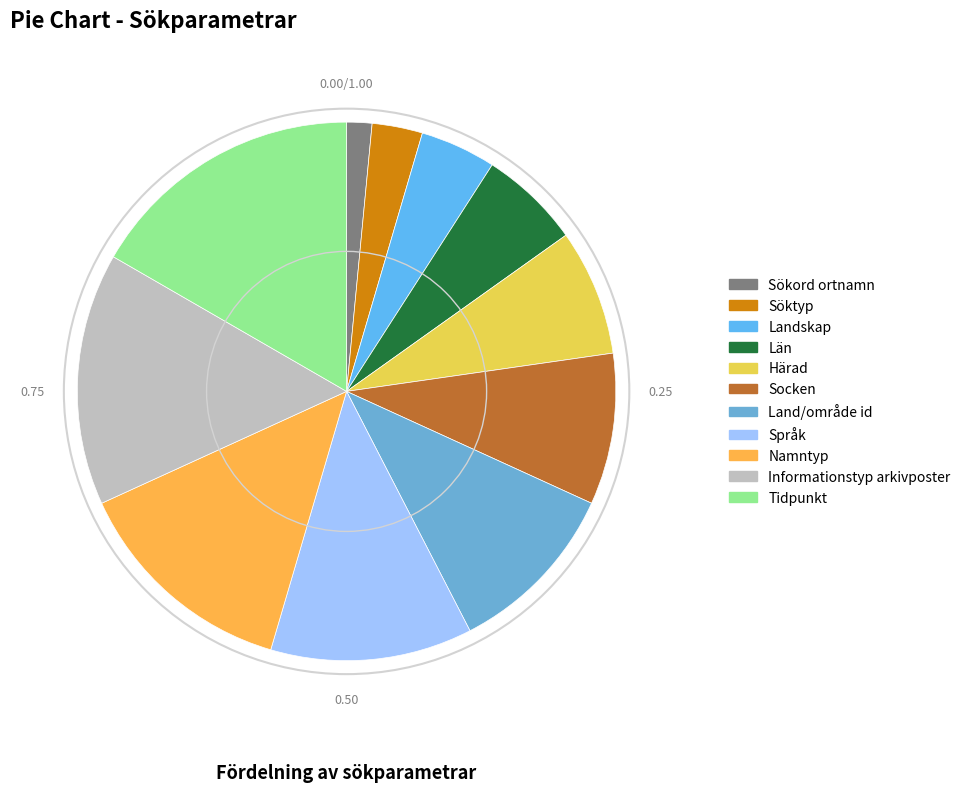

Is the sum of Namntyp and Län greater than half?

No